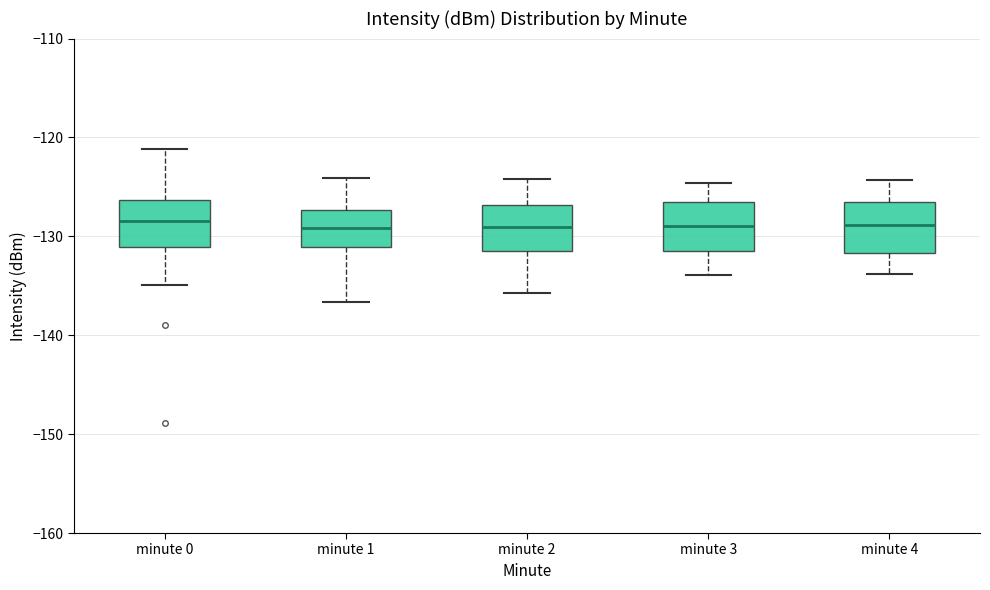

Where does the median line of the box for minute 2 sit on the y-axis? The values are not printed on the chart, so give them approximately, as read against the axis.

-129